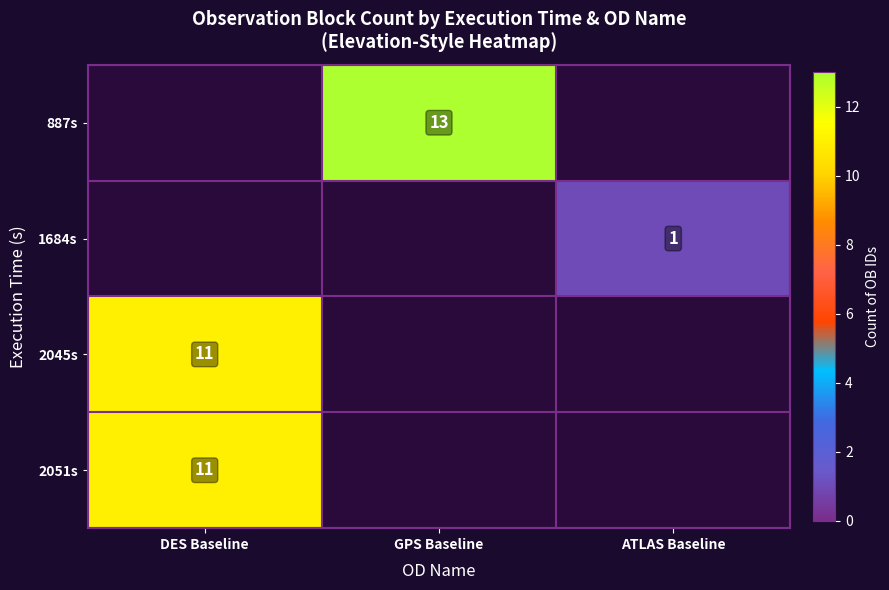

Count the number of categories in the chart.

3